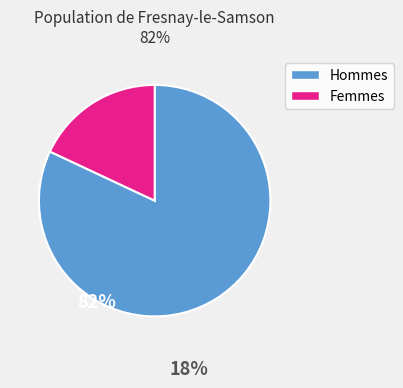

Does any single category account for the majority?

Yes